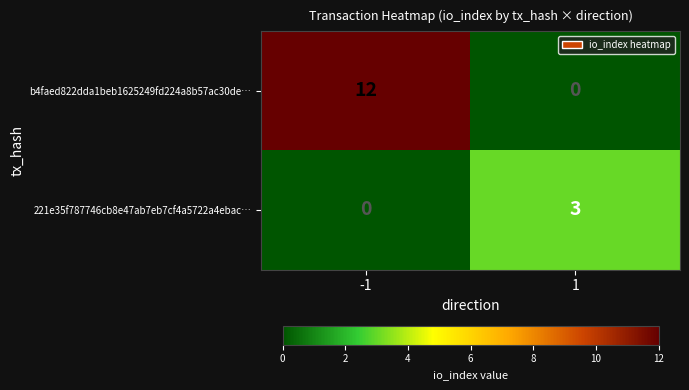

The b4faed822dda1beb1625249fd224a8b57ac30de… series shows 0 at 1. True or false?

True